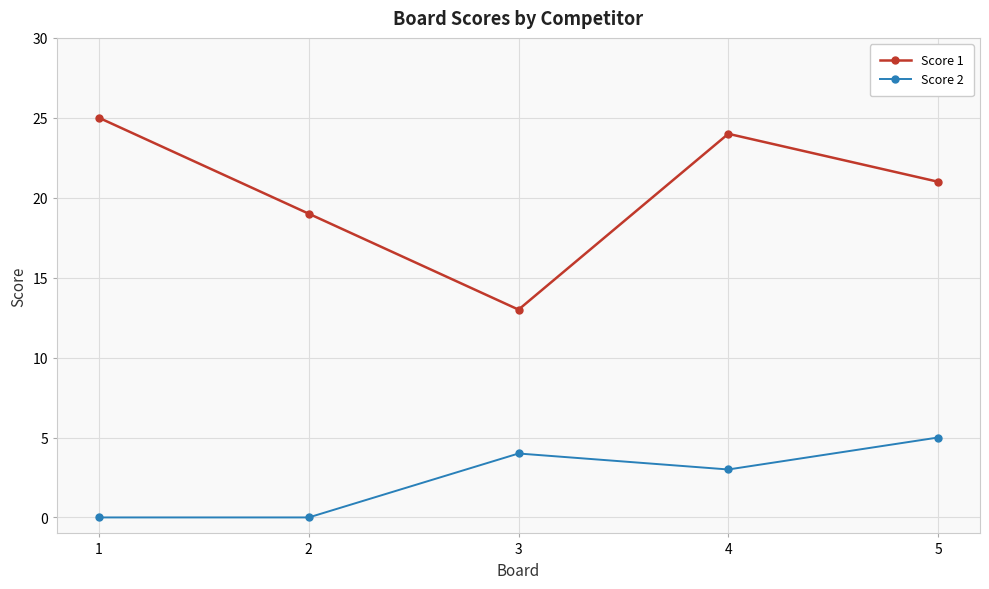

Count the number of categories in the chart.

5